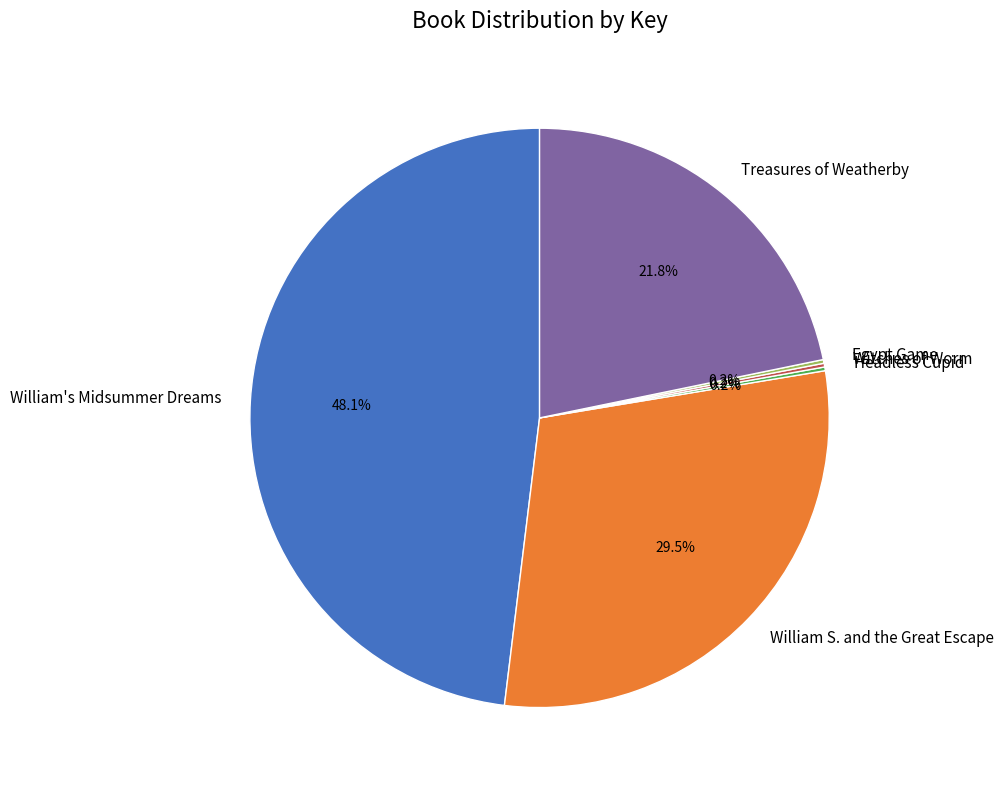

Which slice is the largest?

William's Midsummer Dreams